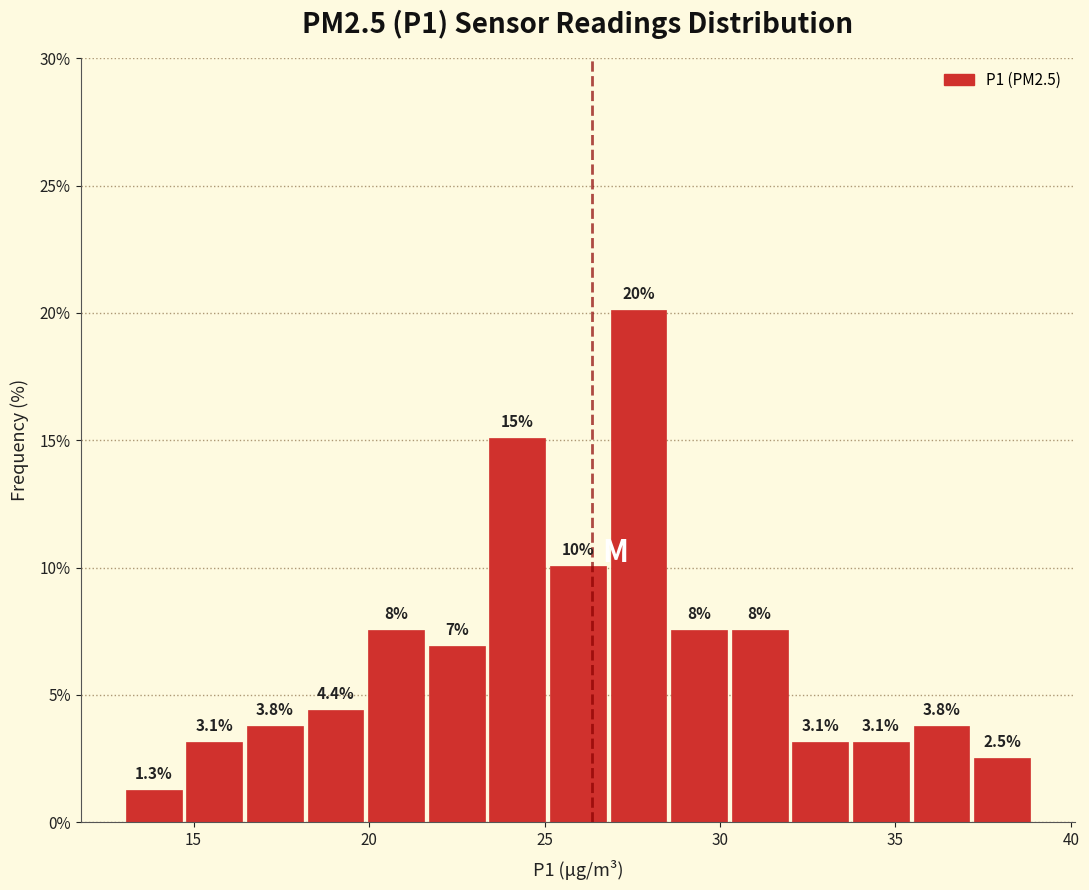

Read against the x-axis, roughly where is the centre of the tallest bar?

27.5